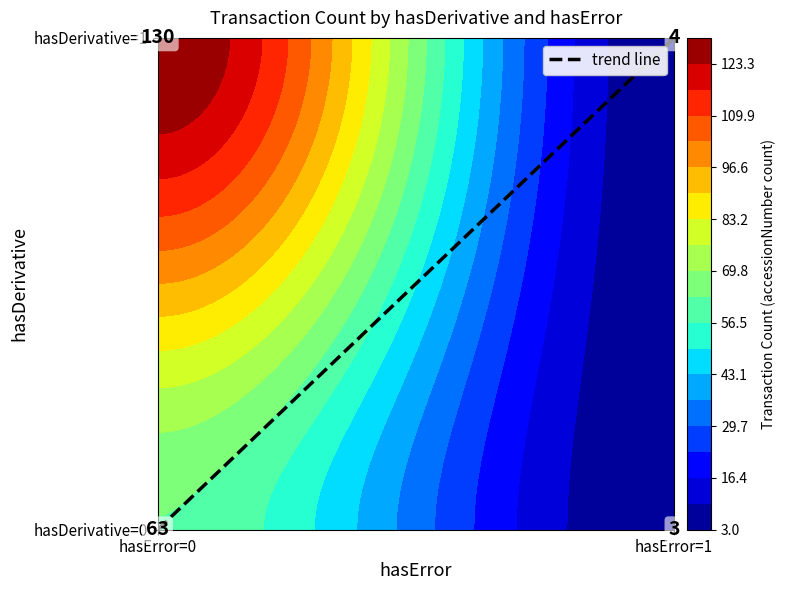

The value at hasDerivative=0, hasError=0 is 63. True or false?

True